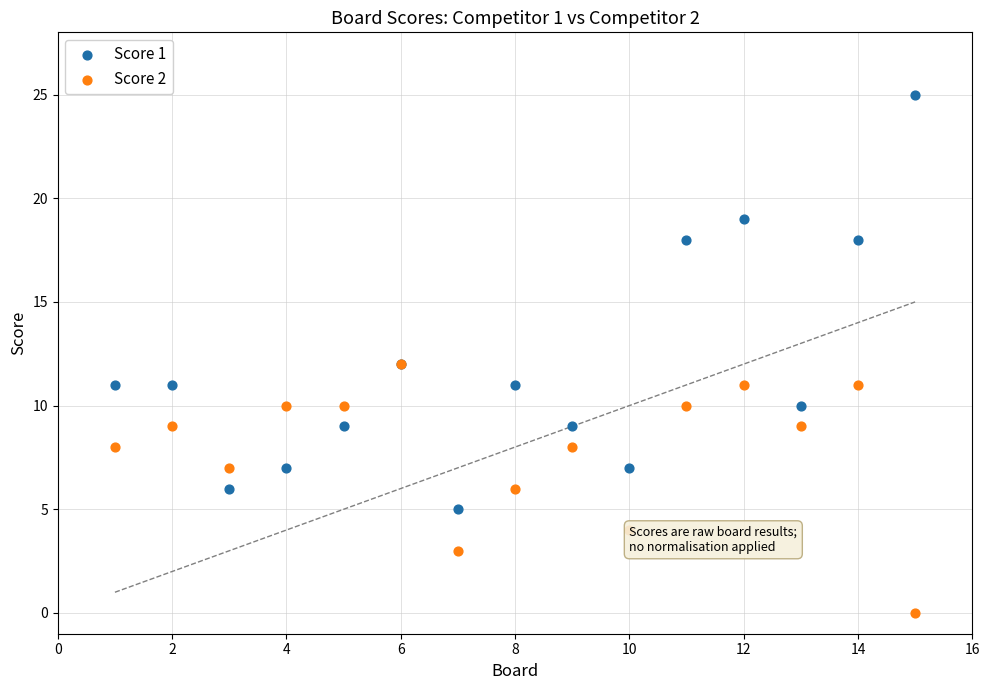

Which series reaches the minimum Y coordinate?

Score 2